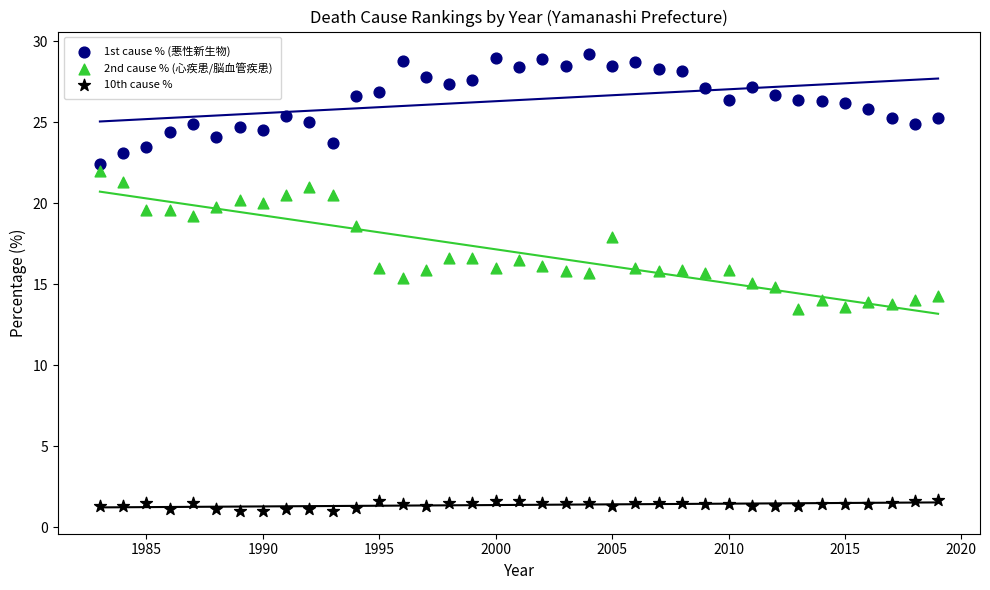

Which series reaches the maximum Y coordinate?

1st cause % (悪性新生物)